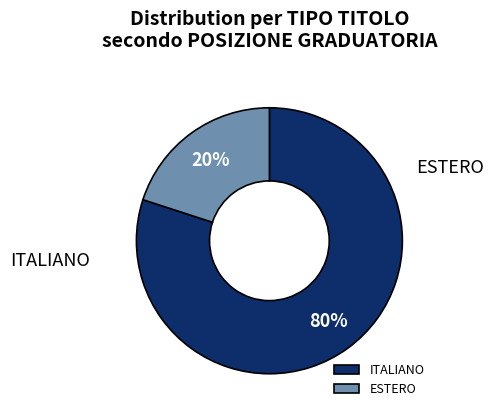

To the nearest percent, what percentage of the pie is ITALIANO?

80%